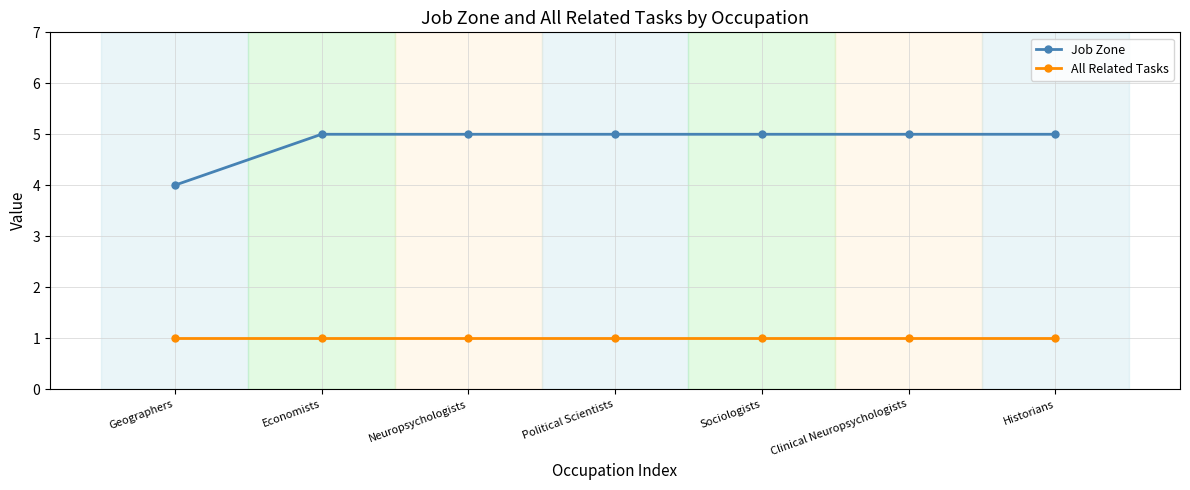

True or false: All Related Tasks and Job Zone intersect in this chart.

False